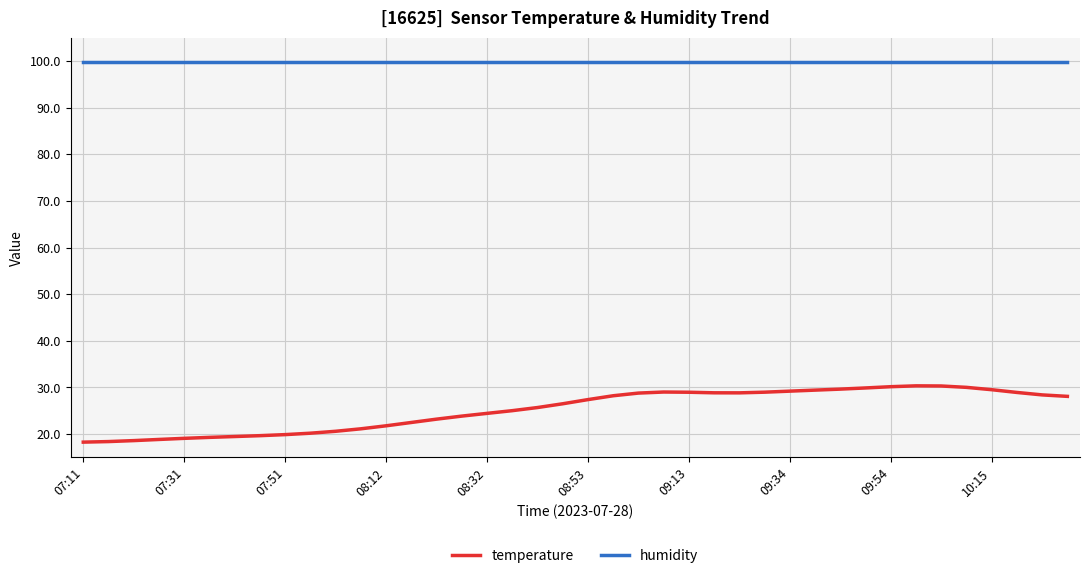

What is the difference between the maximum and minimum values in the temperature series?

12.1